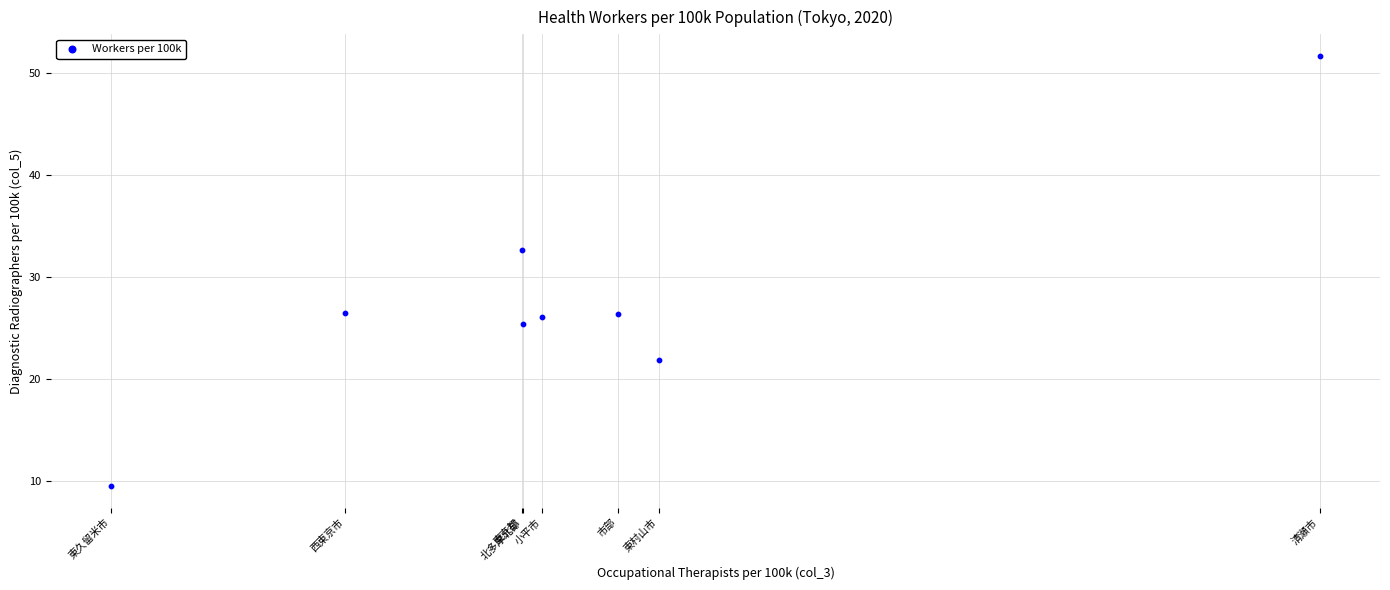

What Y value in the scatter plot is closest to 30?

32.7